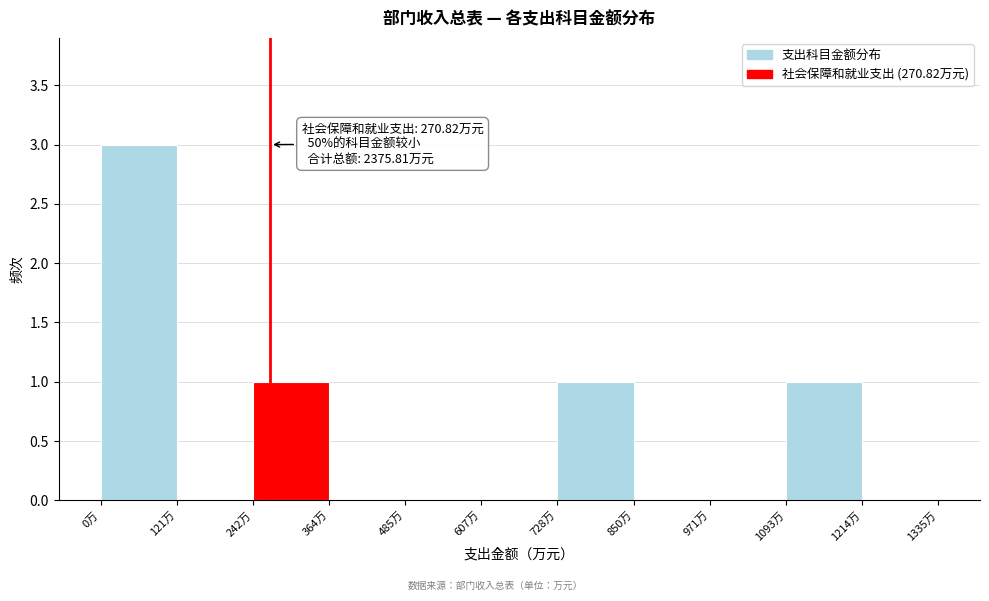

Over which range of the x-axis is the bar tallest?

0 to 120